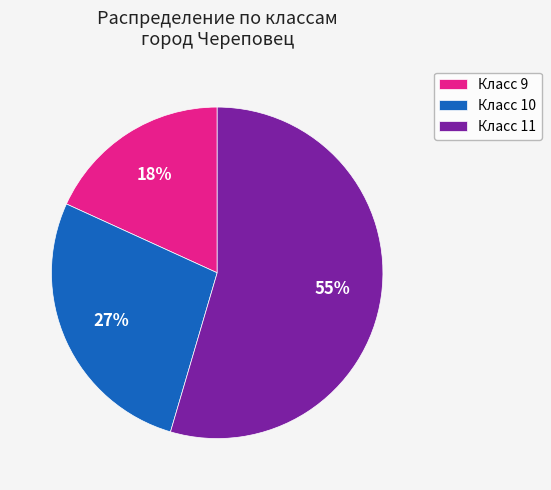

Combined, do Класс 9 and Класс 11 account for over 50%?

Yes